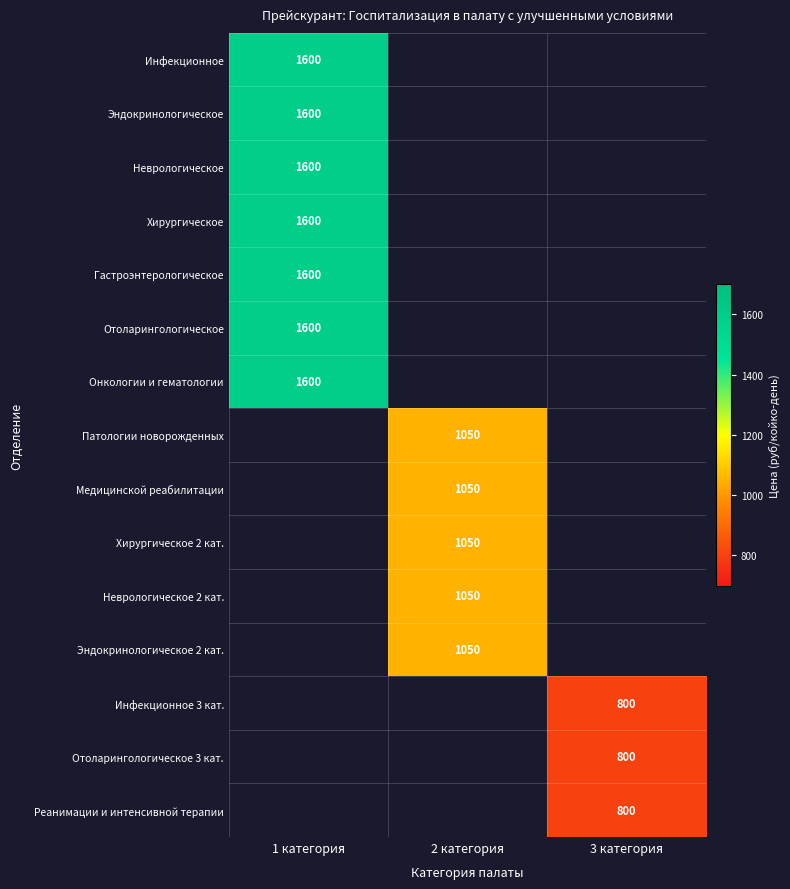

The value of Эндокринологическое 2 кат. at 2 категория is 1050. True or false?

True